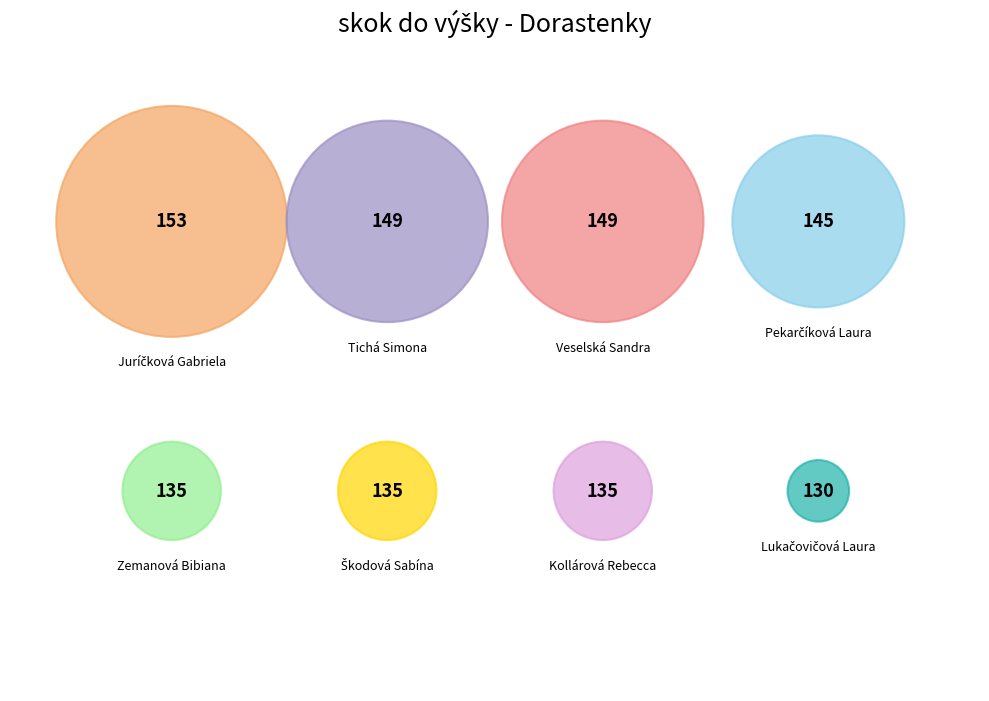

Is there a majority slice in this chart?

No